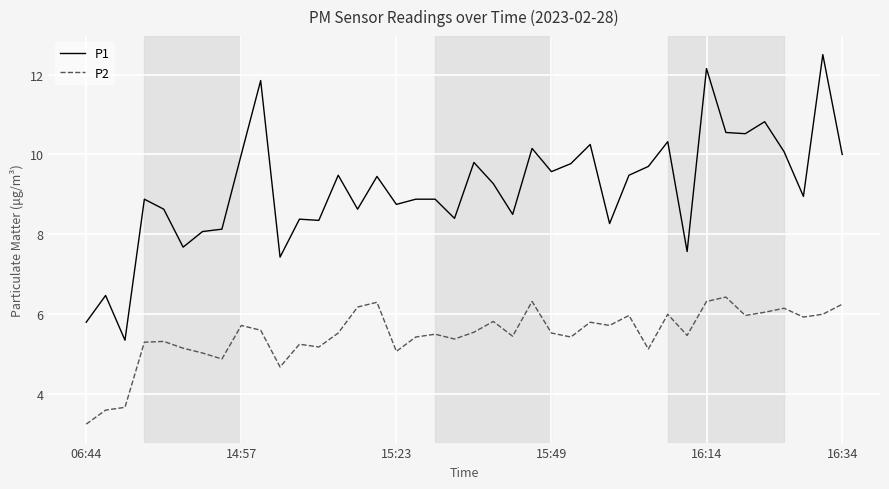

List the series in order of their peak value, highest first.

P1, P2